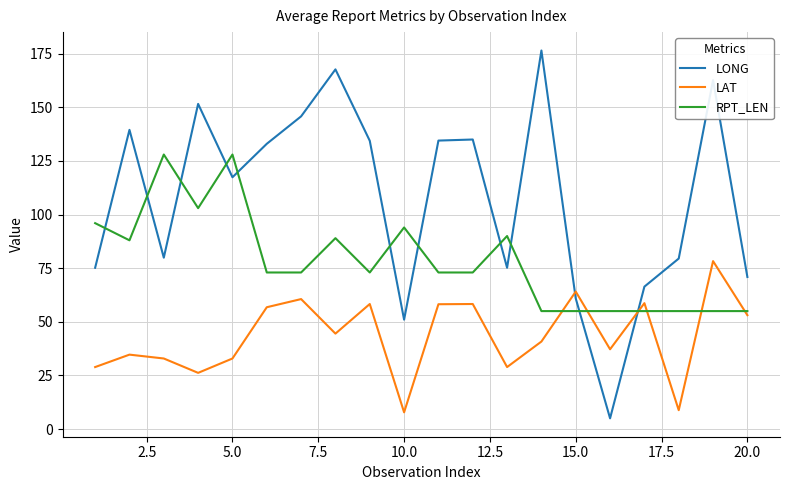

How many times do LONG and RPT_LEN cross each other?

11